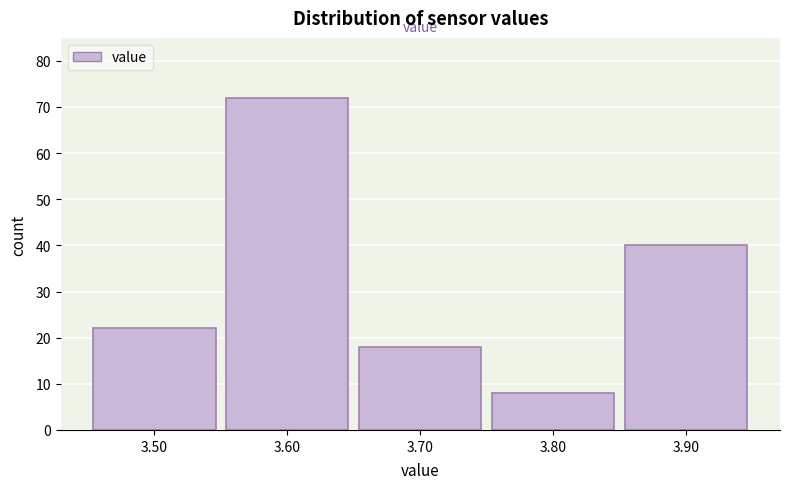

What is the height of the bar covering 3.75 to 3.85 on the x-axis? The values are not printed on the chart, so give them approximately, as read against the axis.

8